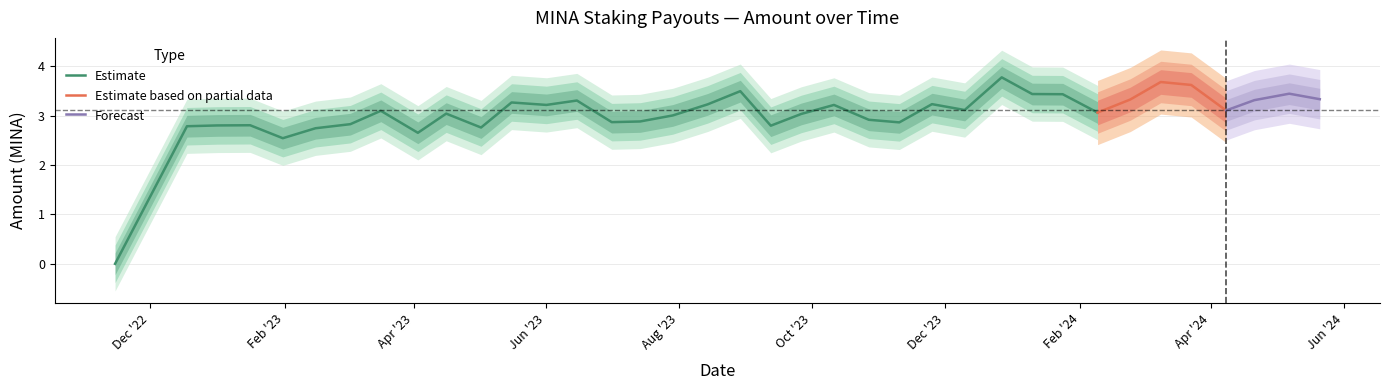

What is the approximate value at 2023-01-16?

2.8